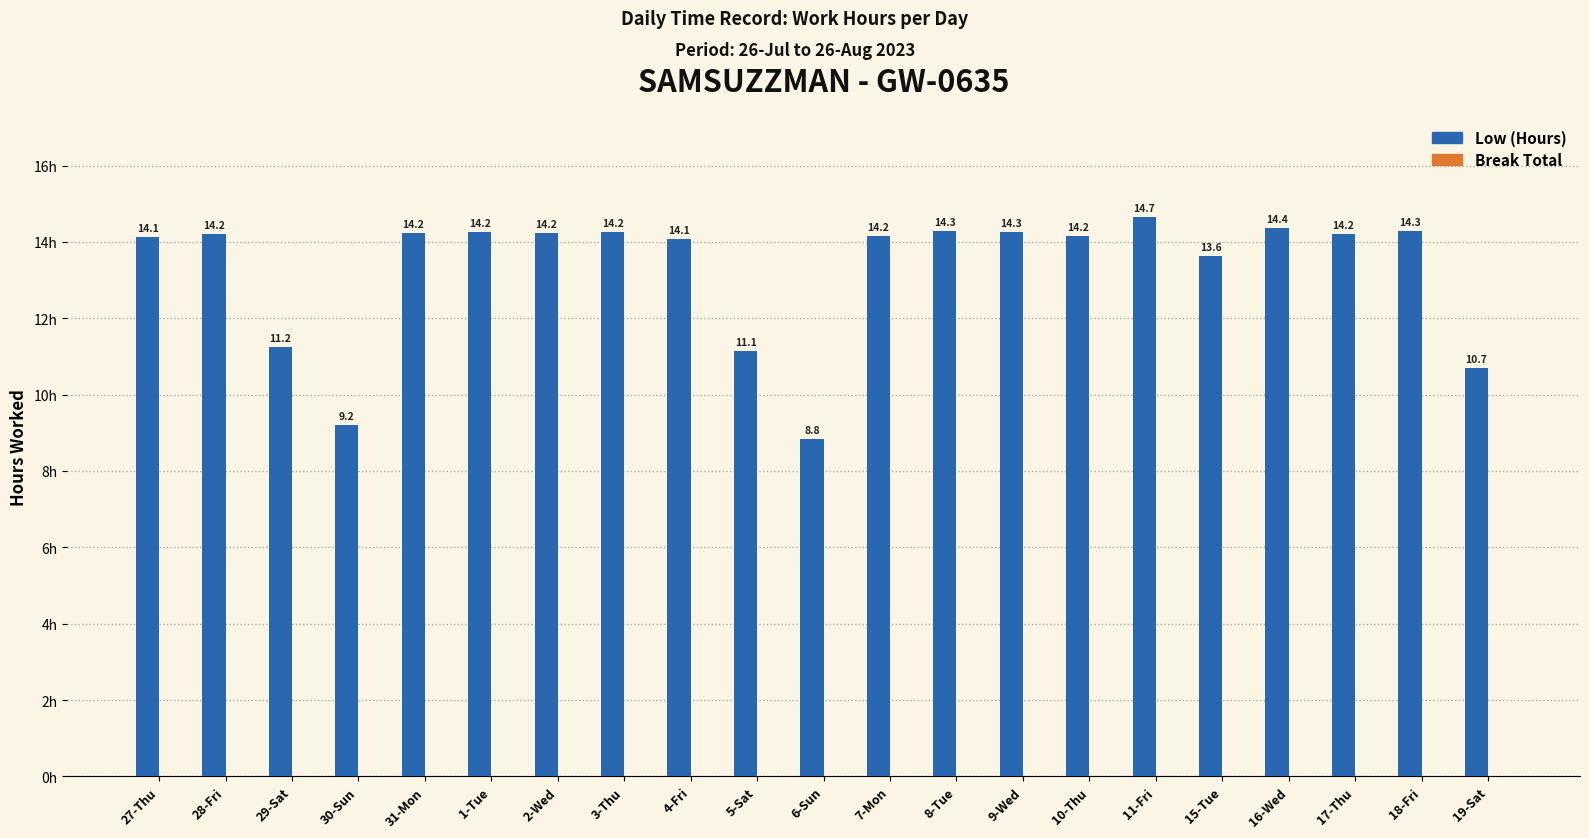

What is the value of the 18th bar from the left?

14.4